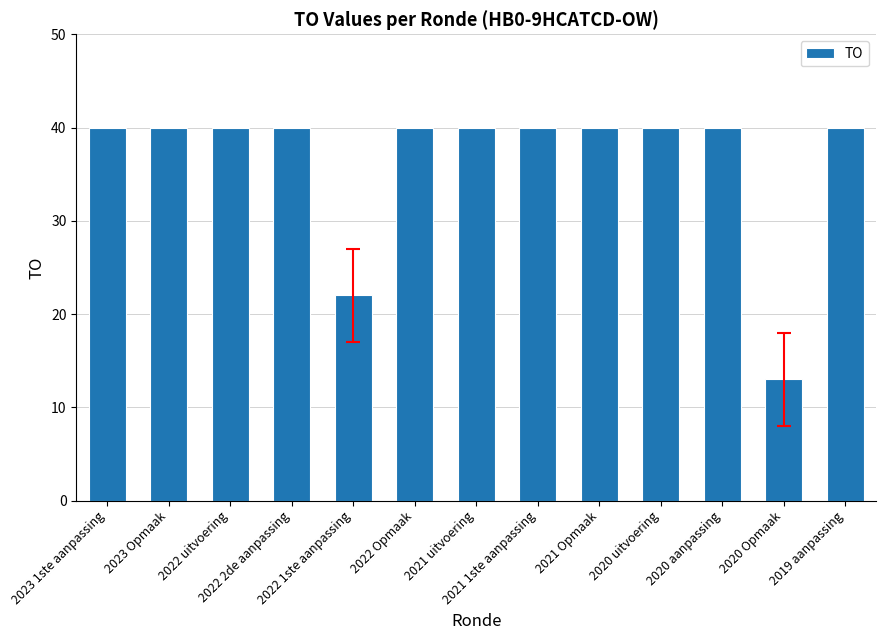

Reading right to left, what are all the values shown in this chart?

40	13	40	40	40	40	40	40	22	40	40	40	40